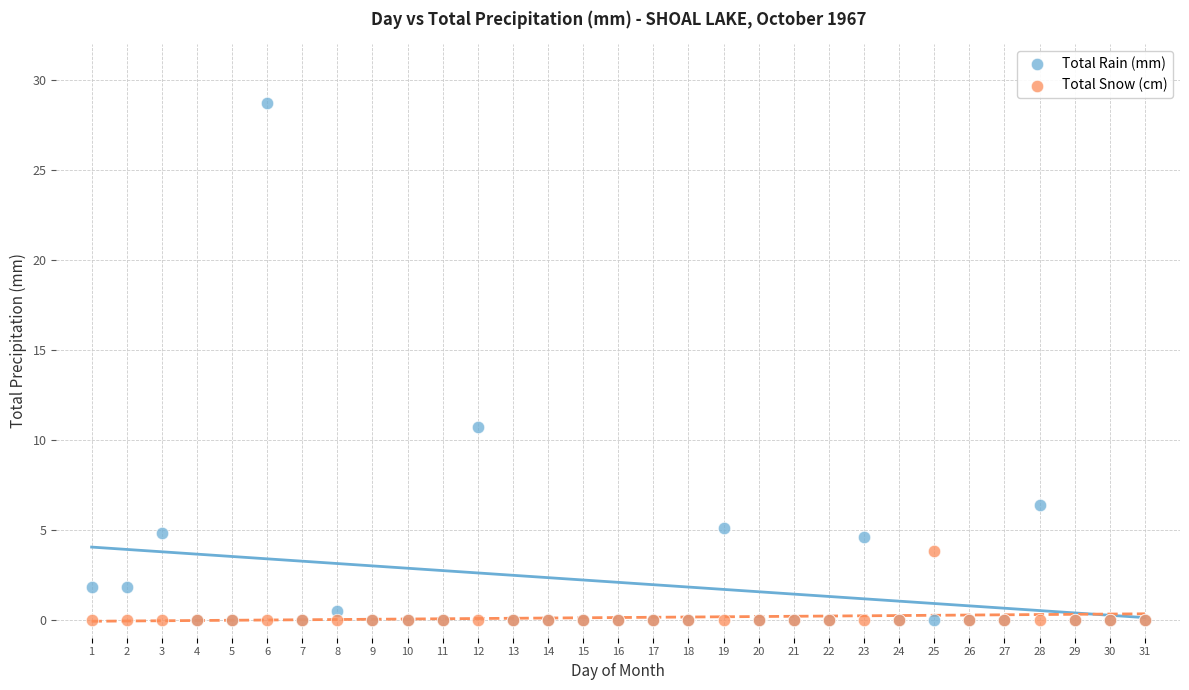

Across all series, what Y value is closest to 14?

10.7